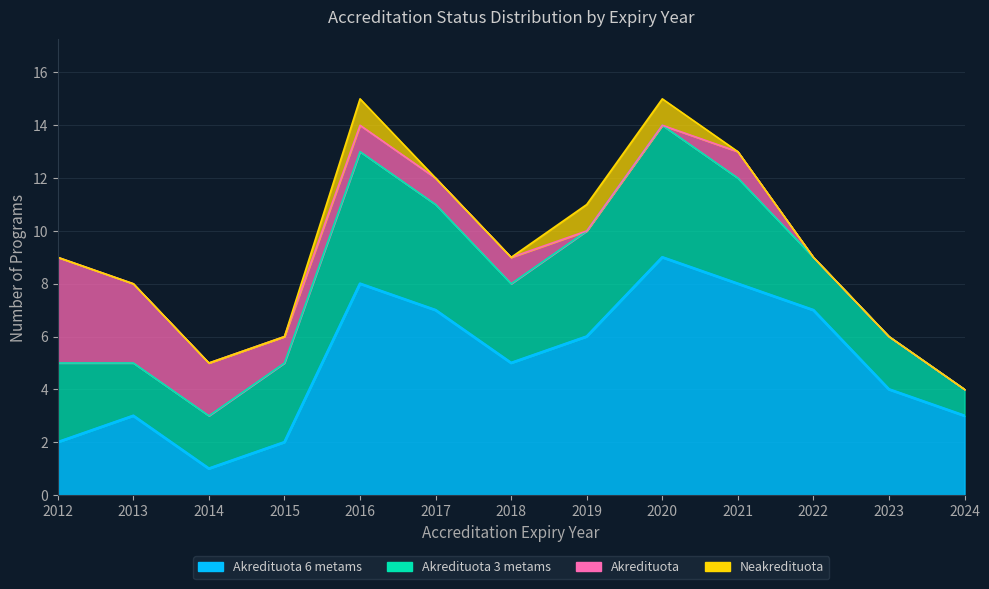

After their last crossing, which series has the higher values: Akredituota 6 metams or Akredituota 3 metams?

Akredituota 6 metams